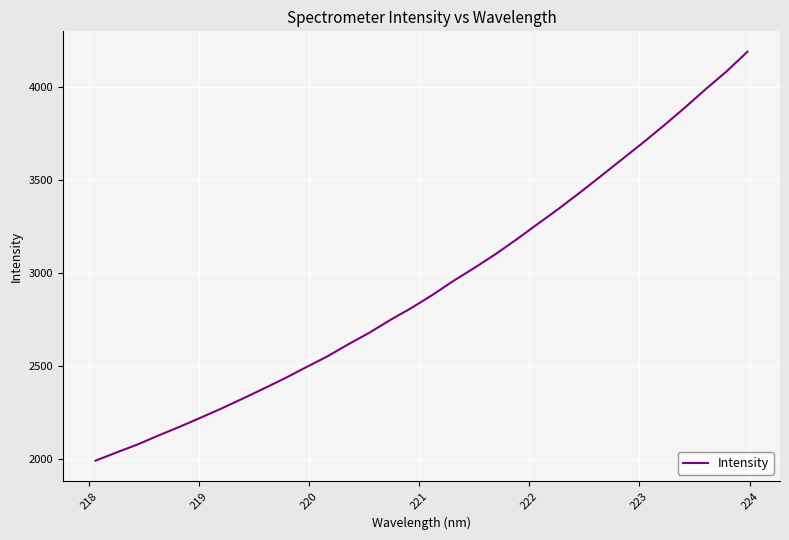

What is the smallest value displayed?

1991.6